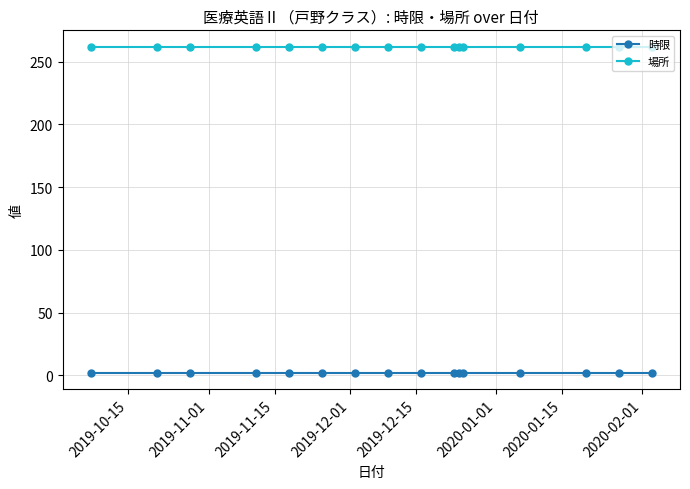

At how many categories does at least one series exceed 219?

16